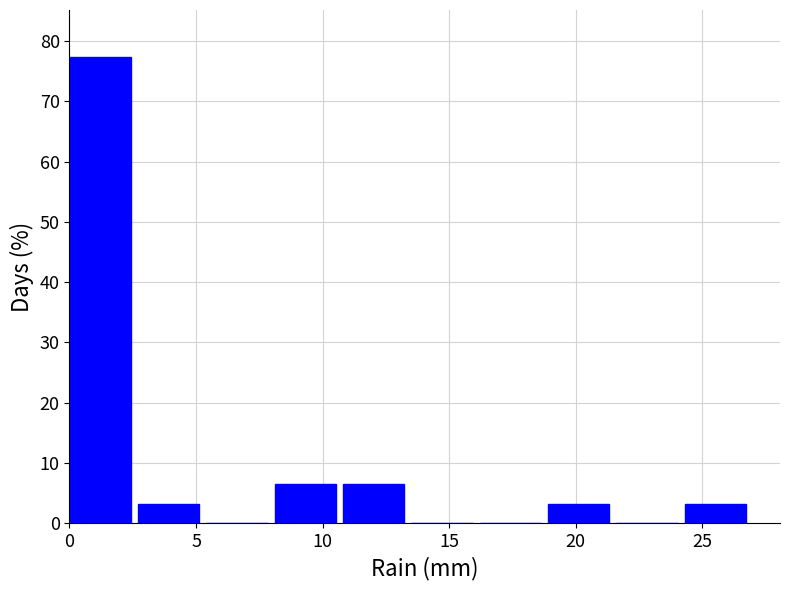

How tall is the bar that spans 2.7 to 5.4 on the x-axis? Neither the bar edges nor the heights are printed on the chart, so give them approximately, as read against the axes.

3